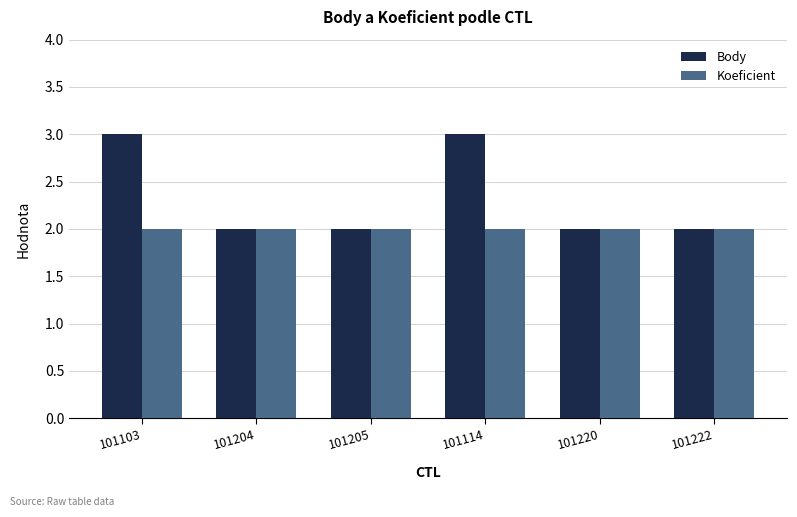

Rank the series by their maximum value, from highest to lowest.

Body, Koeficient